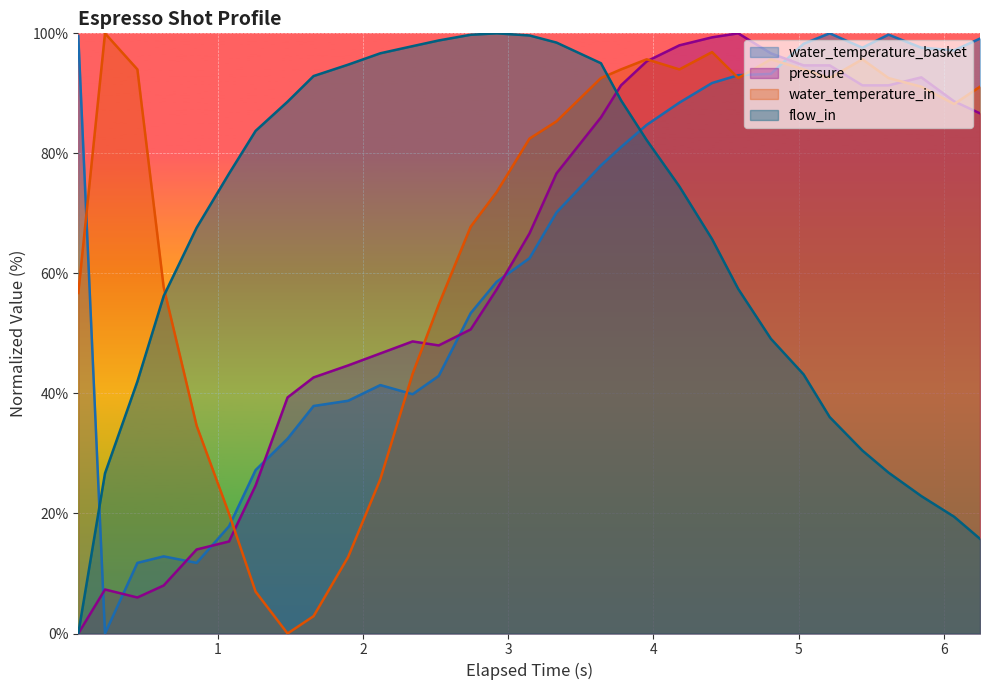

True or false: flow_in and water_temperature_basket intersect in this chart.

True